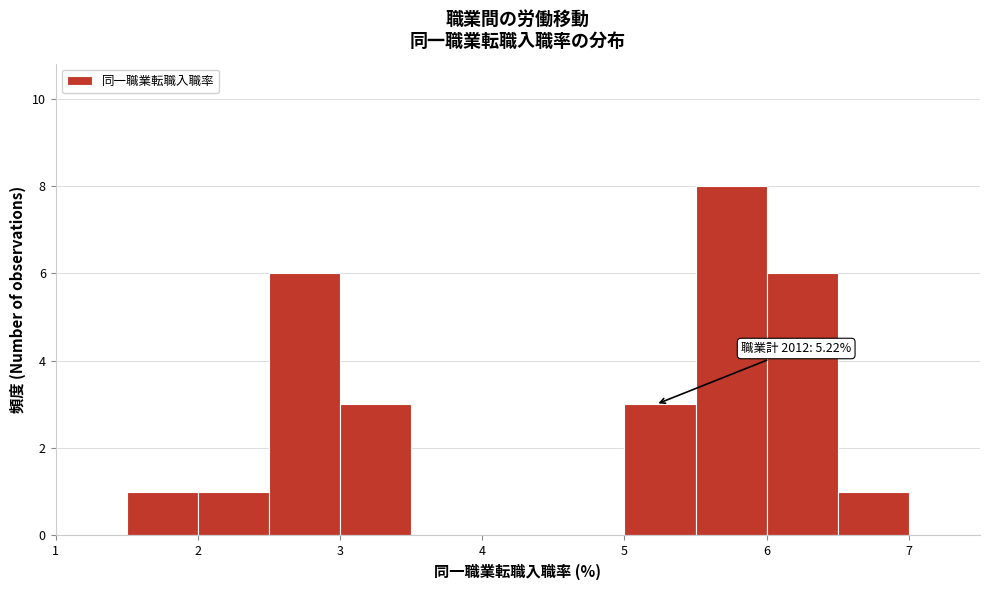

Over which range of the x-axis is the bar tallest?

5.5 to 6.0